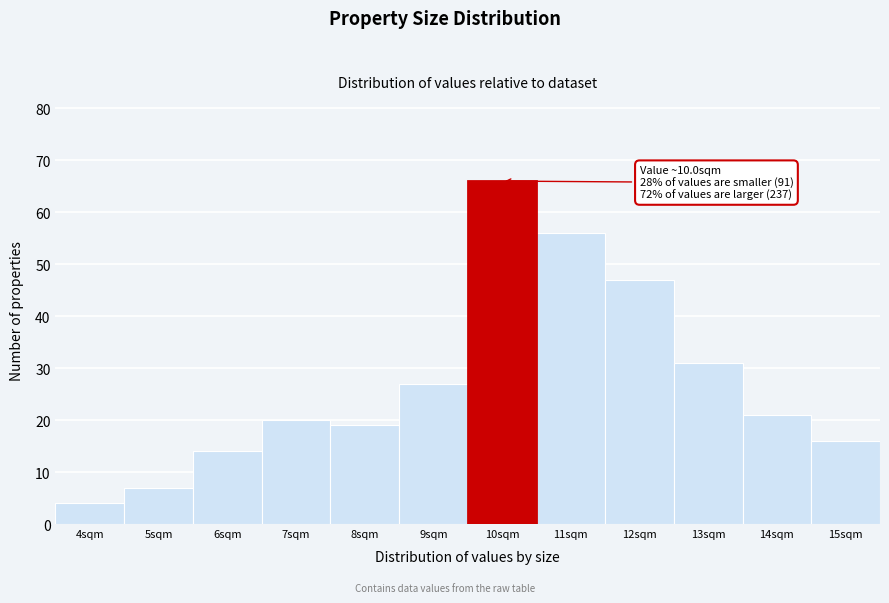

Reading left to right, what are all the values shown in this chart?

4sqm=4	5sqm=7	6sqm=14	7sqm=20	8sqm=19	9sqm=27	10sqm=66	11sqm=56	12sqm=47	13sqm=31	14sqm=21	15sqm=16